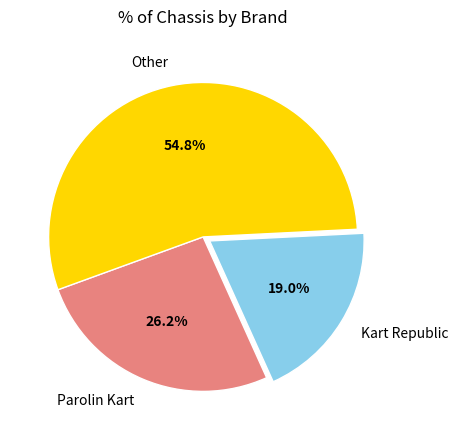

Is there a majority slice in this chart?

Yes